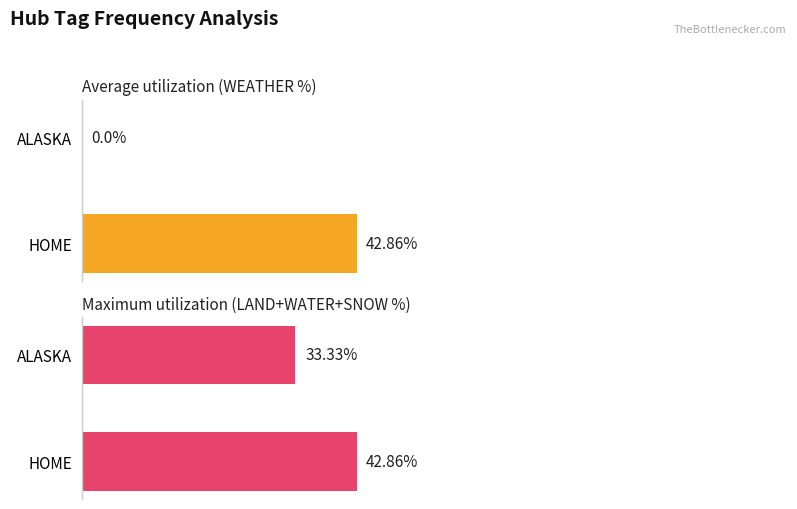

Which series changed the most between HOME and ALASKA?

Average utilization (WEATHER %)